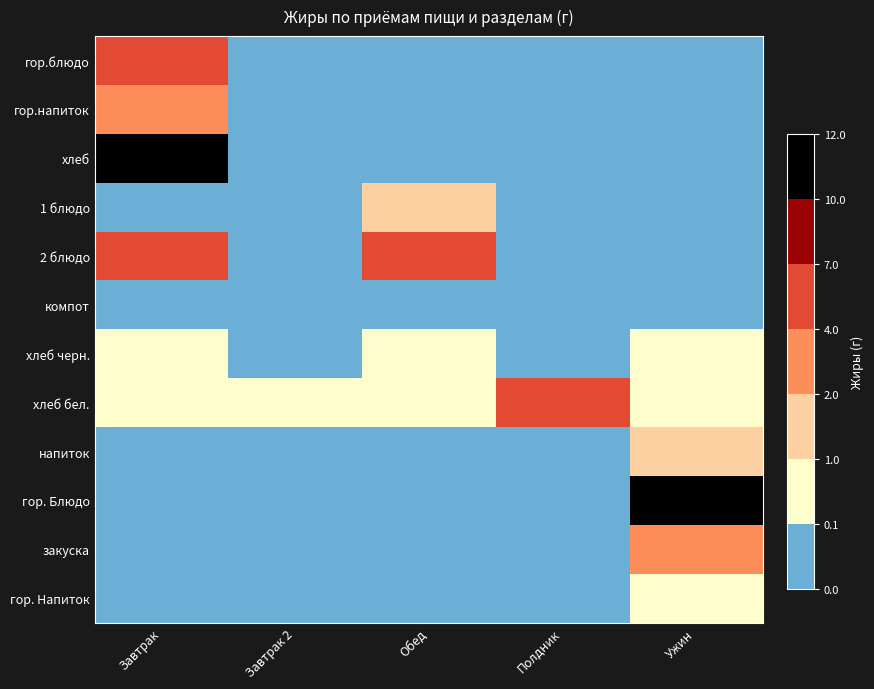

List the series in order of their peak value, highest first.

гор. Блюдо, хлеб, гор.блюдо, хлеб бел., 2 блюдо, гор.напиток, закуска, 1 блюдо, напиток, хлеб черн., гор. Напиток, компот